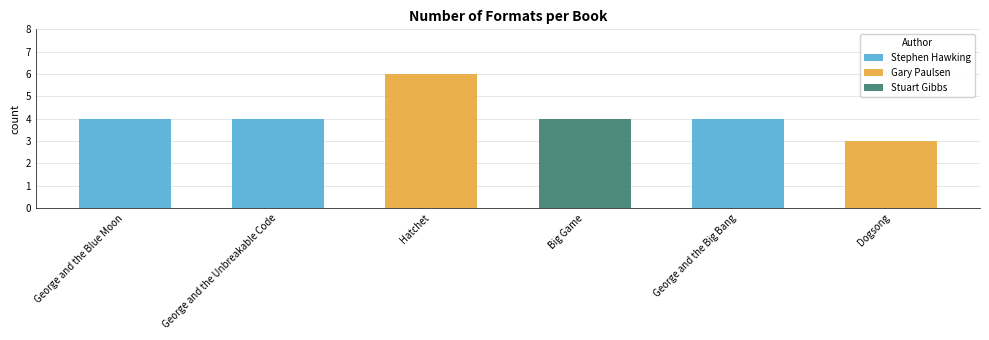

What is the label of the 2nd bar from the left?

George and the Unbreakable Code